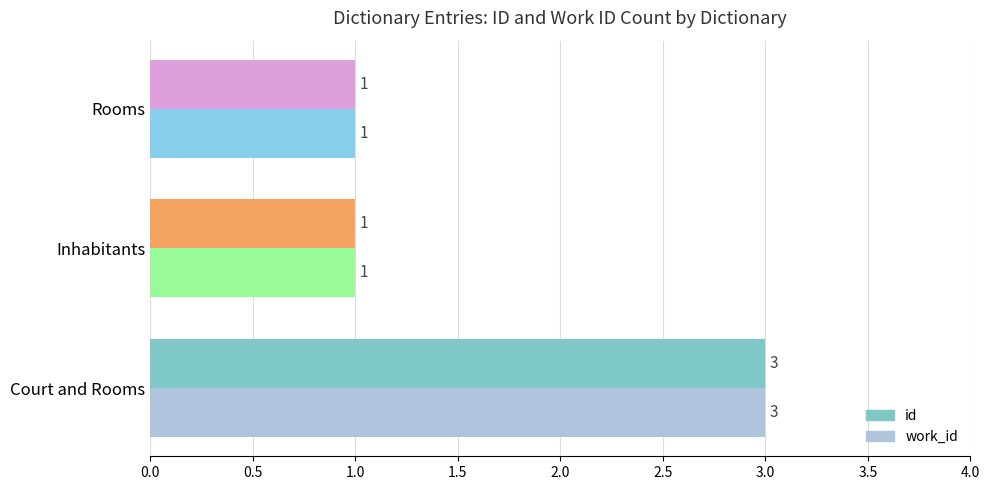

What is the sum of all work_id values?

5